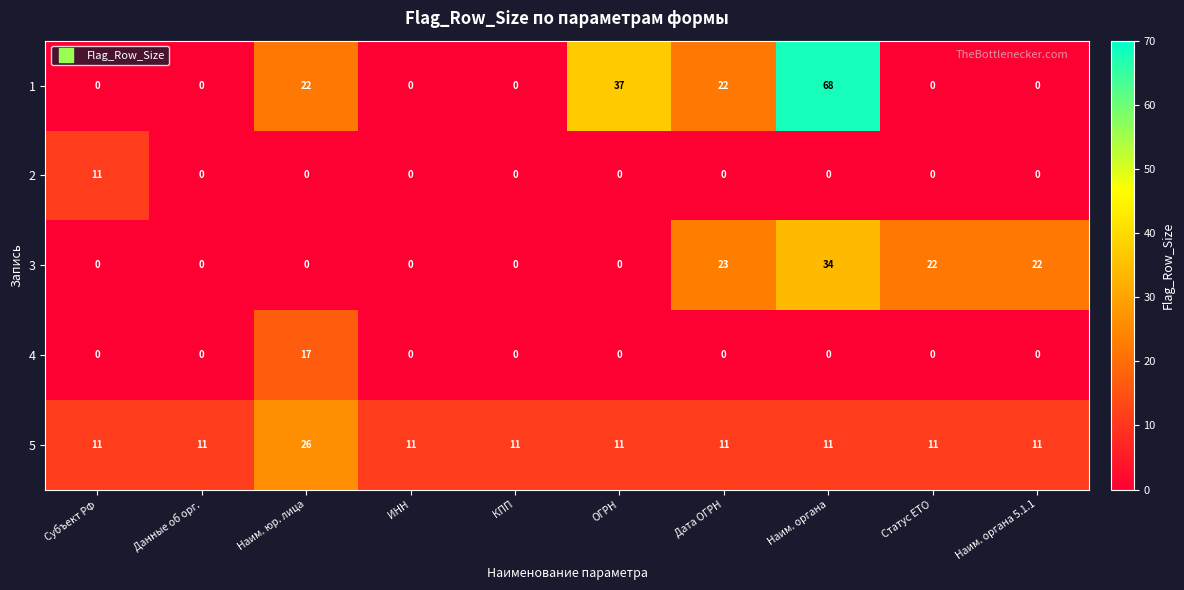

True or false: 1 has a value of 68 at Наим. органа.

True